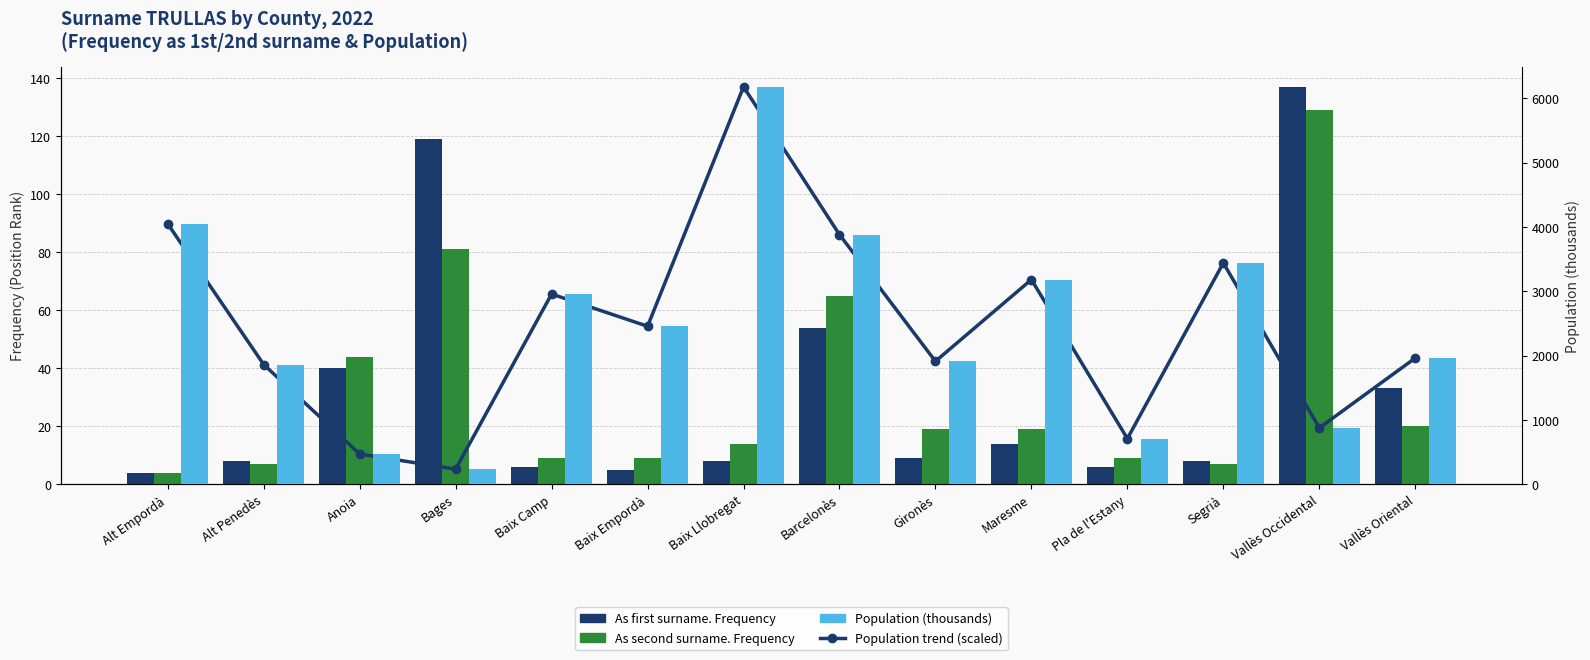

What is the sum of all As first surname. Frequency values?

451.0